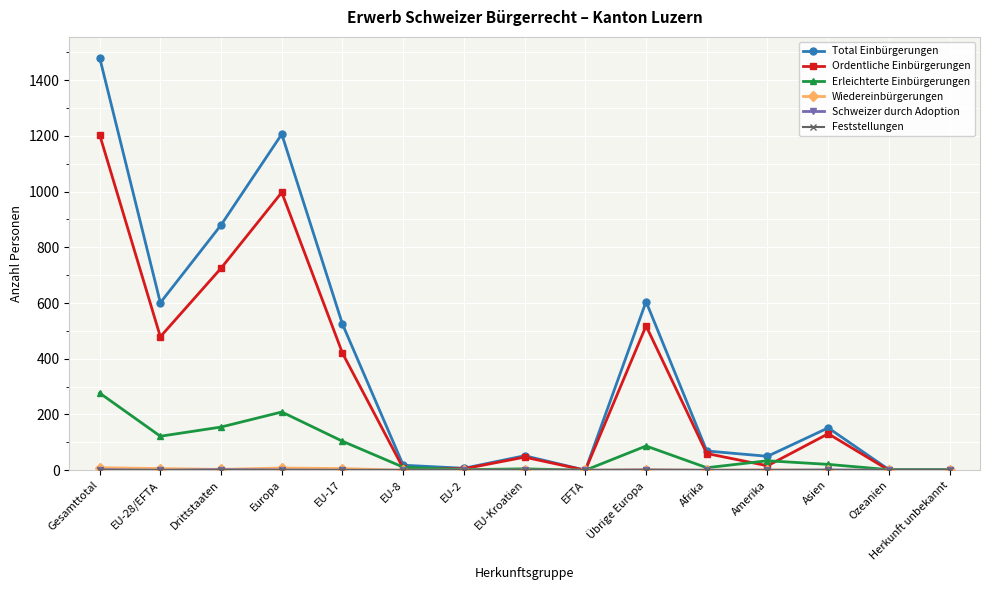

At which category is the sum across all series the highest?

Gesamttotal